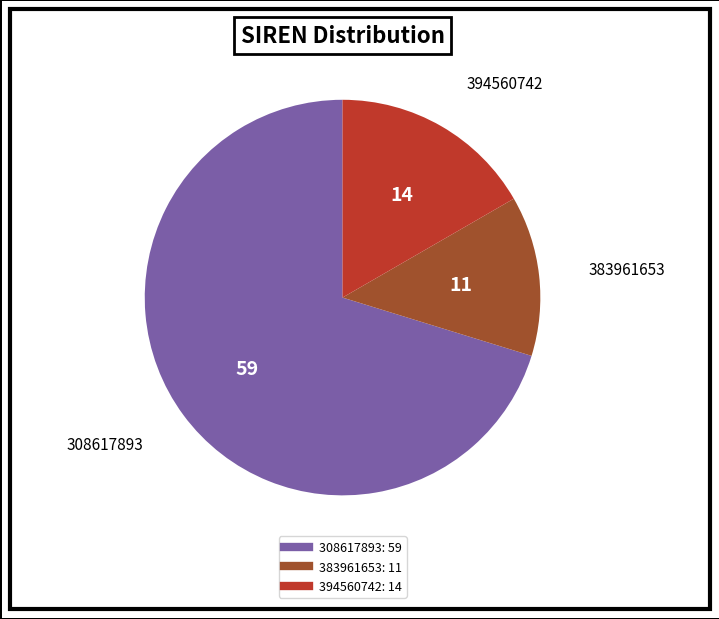

Is it true that 394560742 is 9% of the pie?

False